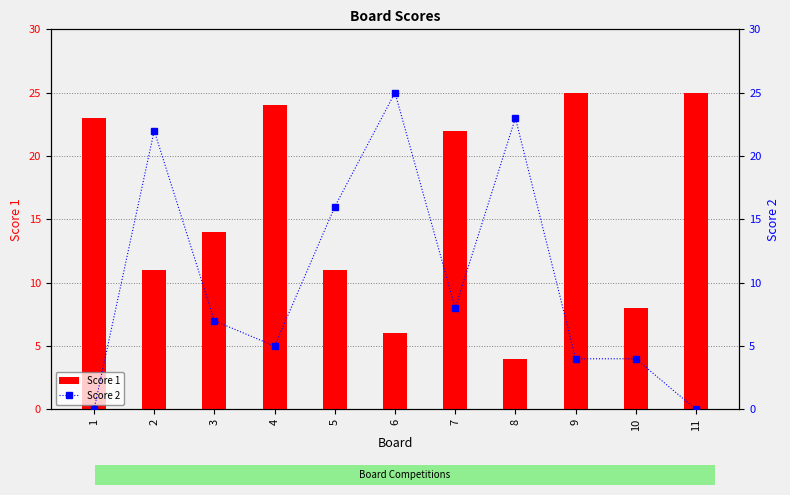

Read the Score 2 value at 2, to the nearest 5.

20